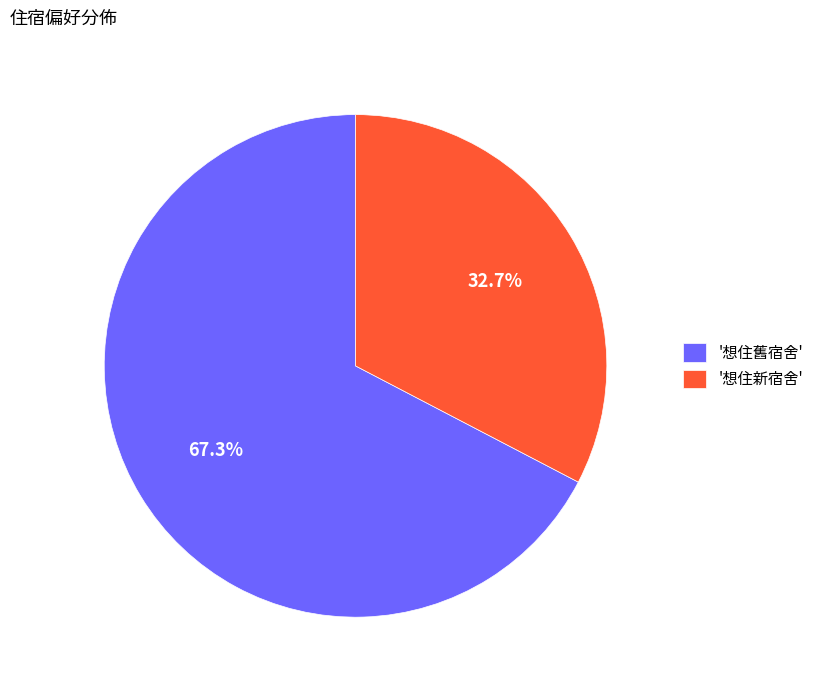

Which has a higher value, '想住舊宿舍' or '想住新宿舍'?

'想住舊宿舍'